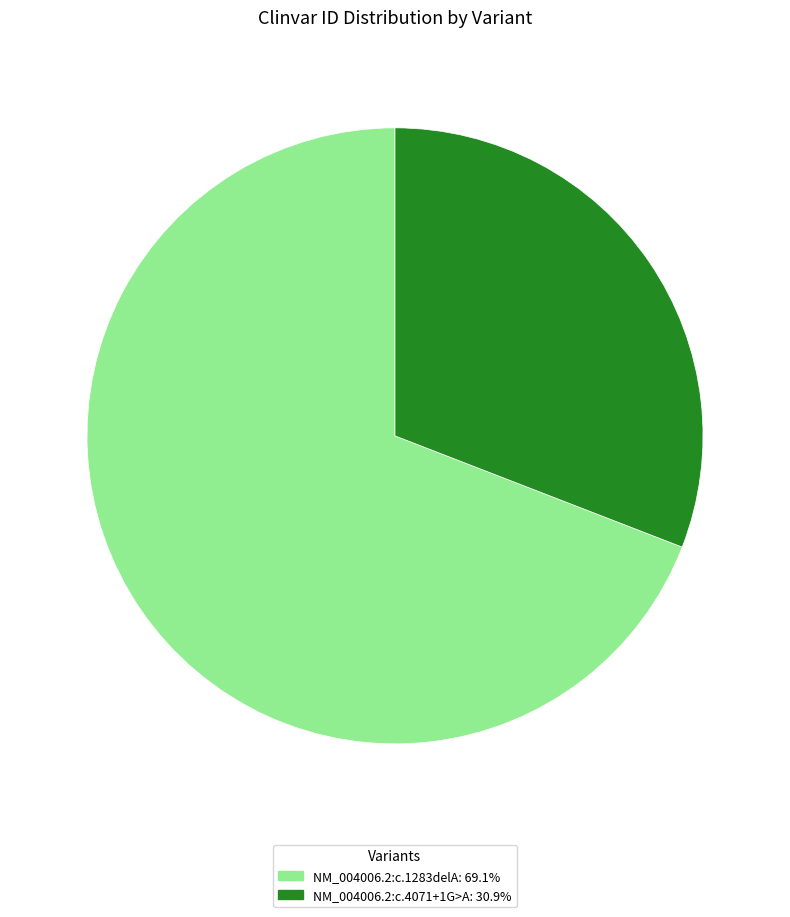

Is there any slice that represents more than half of the pie?

Yes